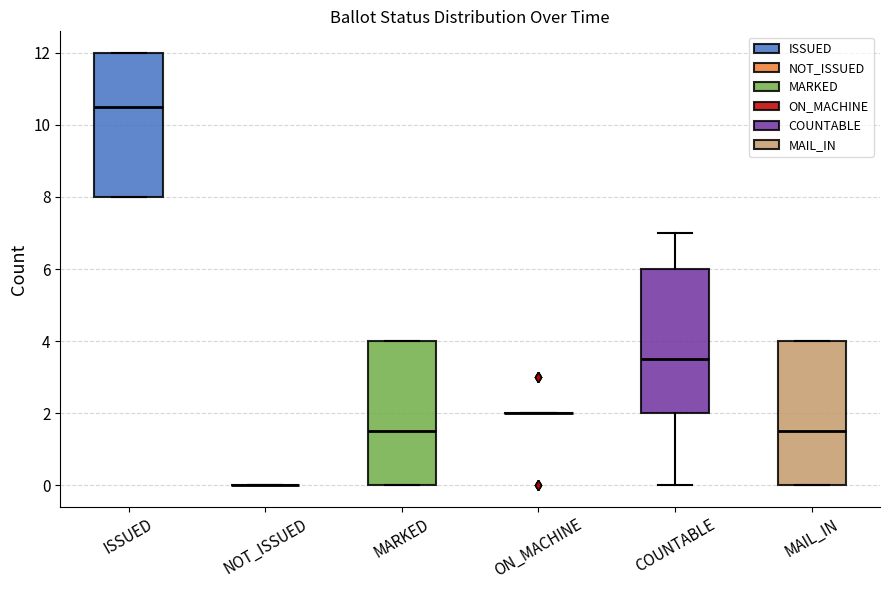

Reading left to right, transcribe this box plot: for each box, give where its median line is, the range the box spans, and where its two whiskers end, as read against the y-axis. The values are not printed on the chart, so give them approximately, as read against the axis.

ISSUED: median 10.6, box 8.0 to 12.0, whiskers 8.0 to 12.0
NOT_ISSUED: box collapsed to a line at 0.0, whiskers 0.0 to 0.0
MARKED: median 1.6, box 0.0 to 4.0, whiskers 0.0 to 4.0
ON_MACHINE: box collapsed to a line at 2.0, whiskers 2.0 to 2.0
COUNTABLE: median 3.6, box 2.0 to 6.0, whiskers 0.0 to 7.0
MAIL_IN: median 1.6, box 0.0 to 4.0, whiskers 0.0 to 4.0